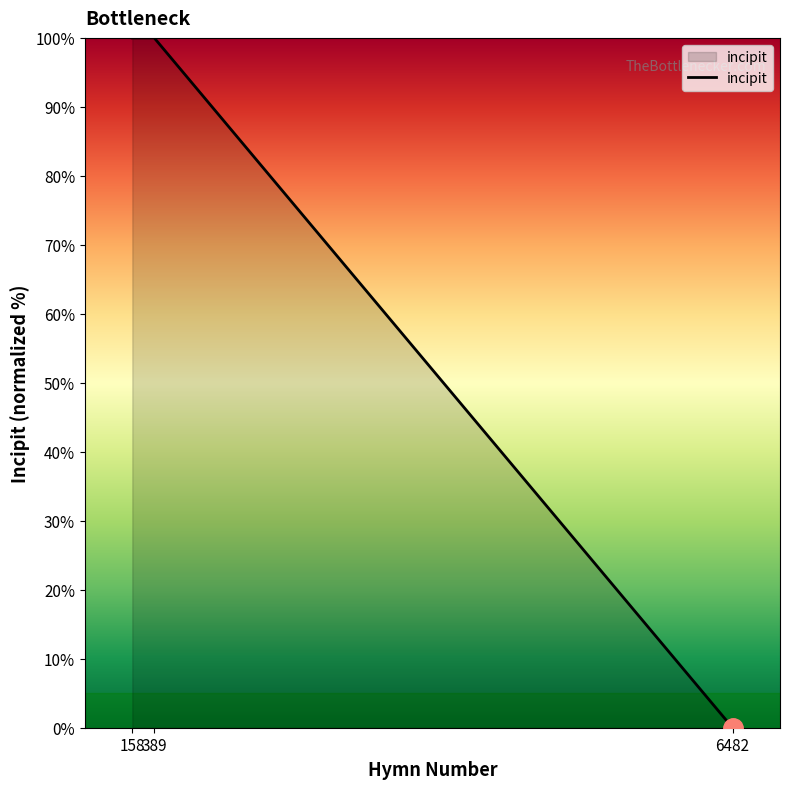

What is the ratio of the value at 158 to the value at 389?

1.0